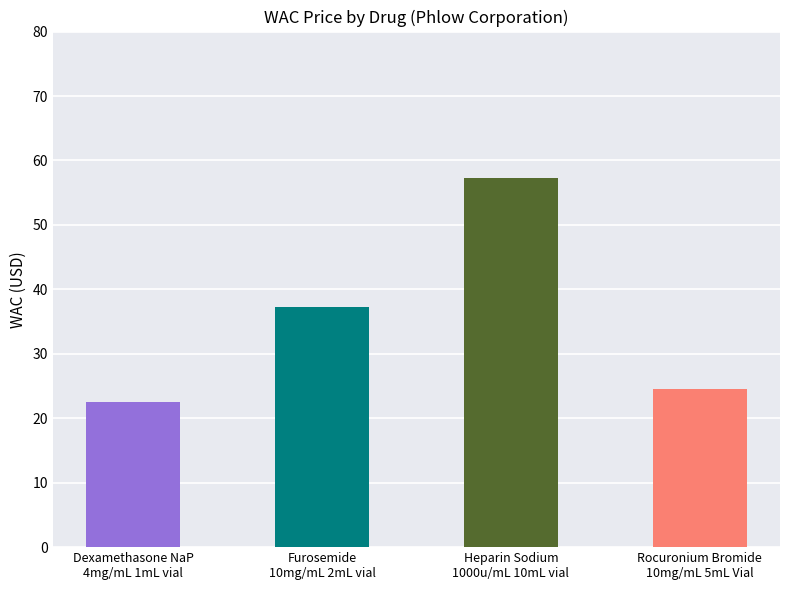

Reading left to right, list all the values displayed in this chart.

22.5	37.2	57.2	24.6